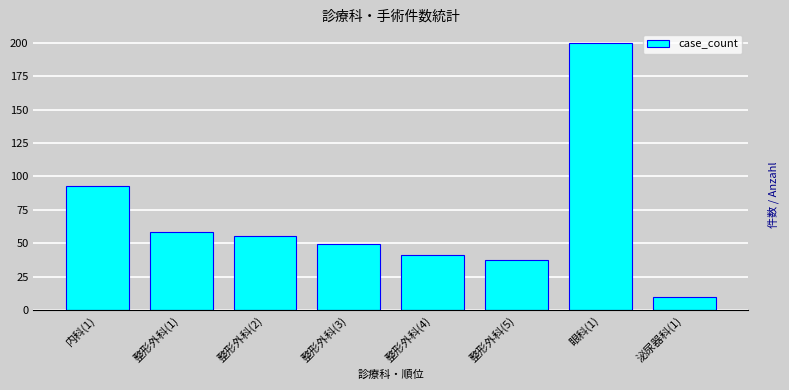

Reading left to right, list all the values displayed in this chart.

内科(1)=93	整形外科(1)=58	整形外科(2)=55	整形外科(3)=49	整形外科(4)=41	整形外科(5)=37	眼科(1)=200	泌尿器科(1)=10